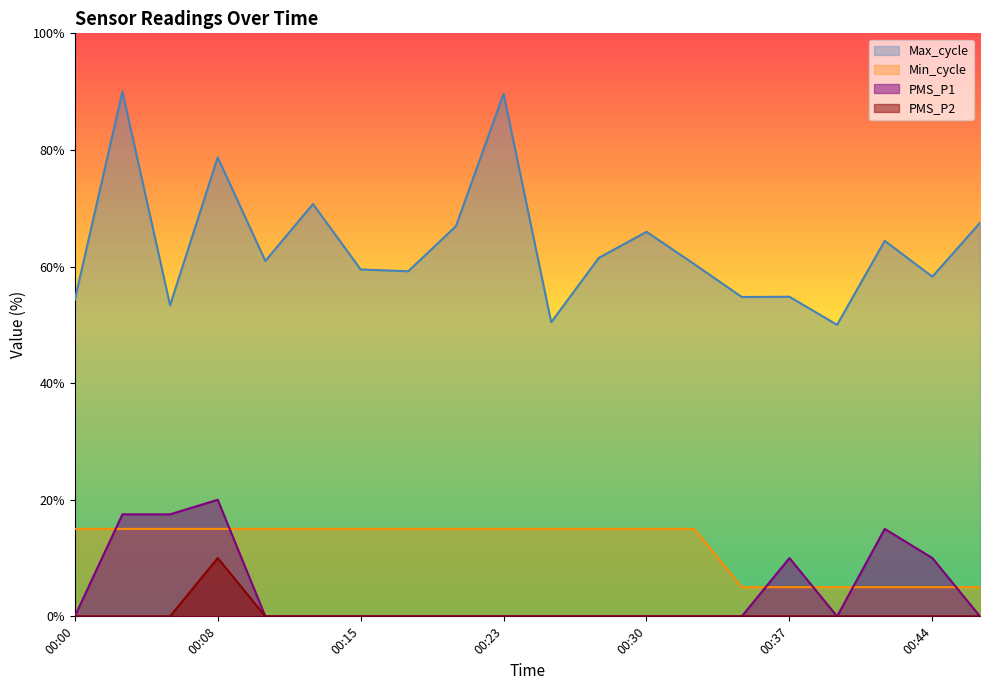

What is the total value across all series at 00:00?

69.3